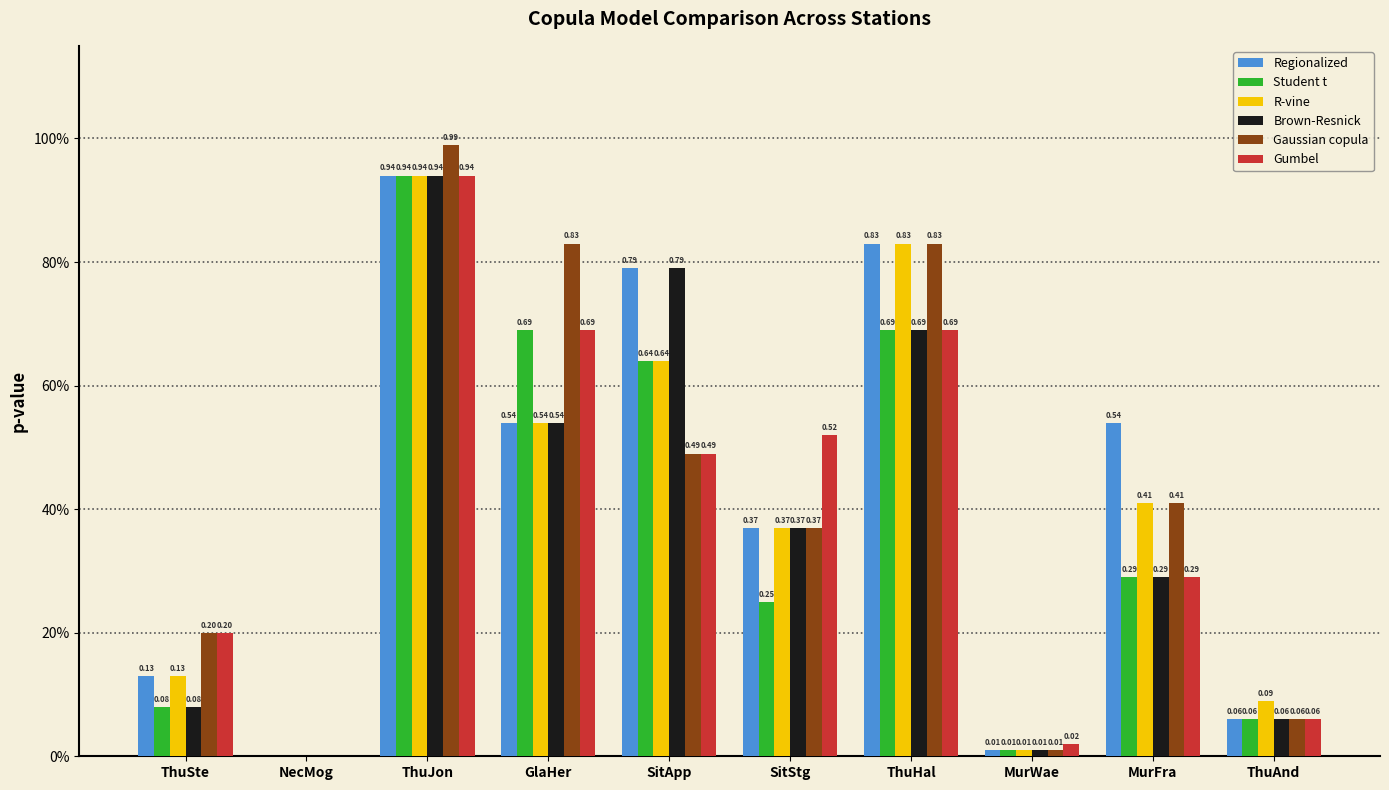

True or false: R-vine has a value of 0.8 at ThuHal.

True